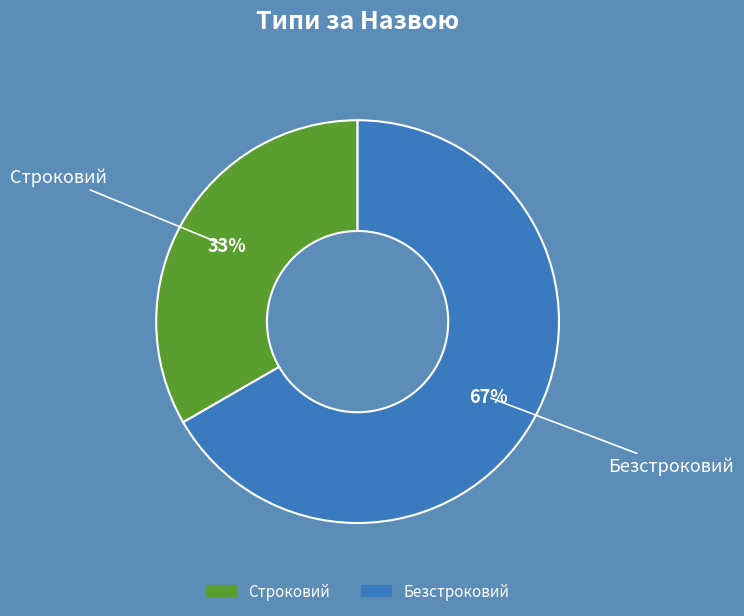

Which category has the smallest portion of the pie?

Строковий